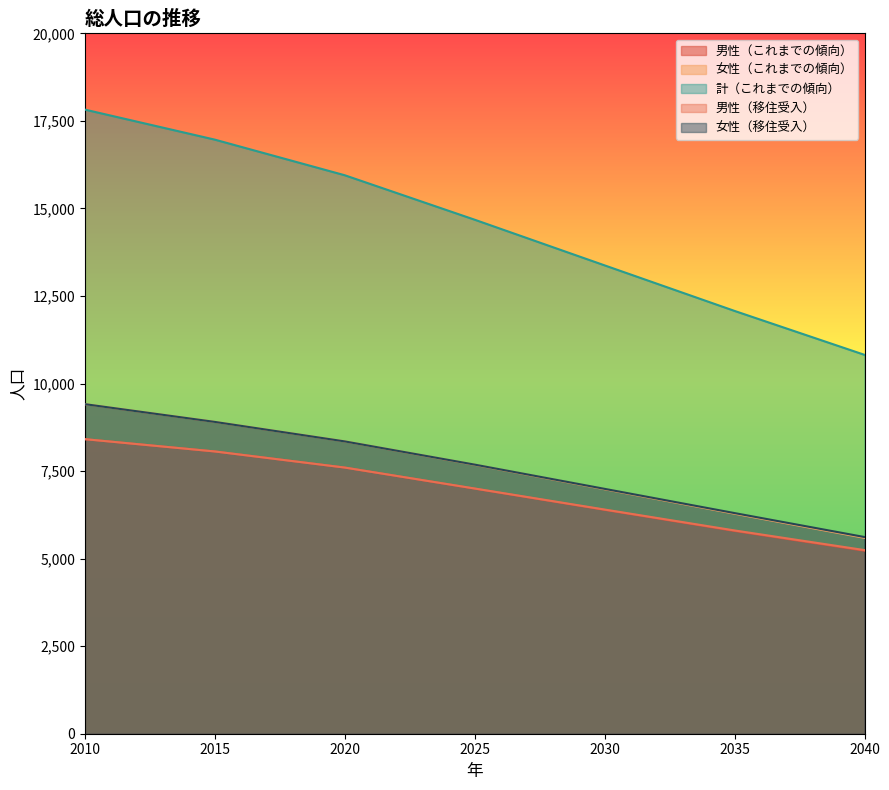

Reading left to right, transcribe all the data shown in this chart.

男性（これまでの傾向）: 8412	8061	7601	6999	6393	5791	5227
女性（これまでの傾向）: 9412	8905	8348	7680	6982	6283	5593
計（これまでの傾向）: 17824	16966	15949	14679	13375	12074	10820
男性（移住受入）: 8412	8061	7601	7003	6402	5805	5244
女性（移住受入）: 9412	8905	8348	7685	6993	6301	5617